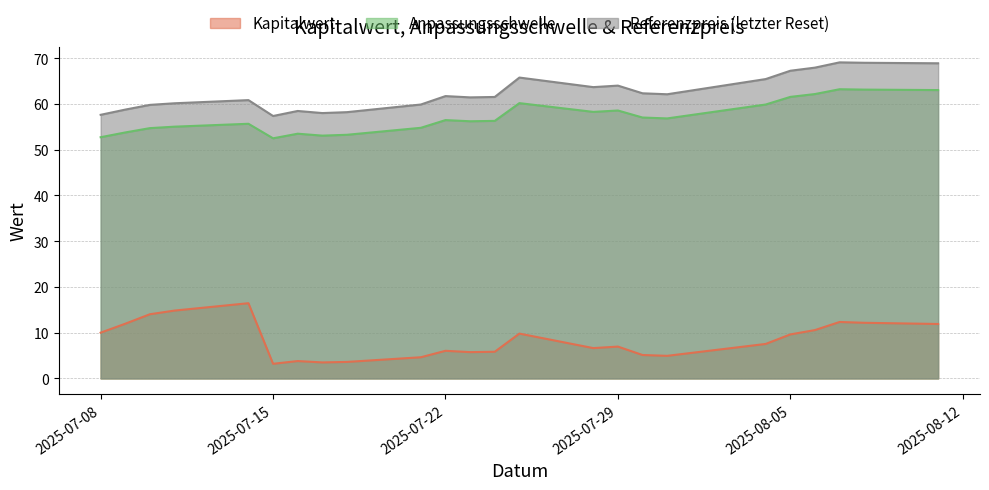

What is the value of the Anpassungsschwelle point at the 16th from the left?

58.6